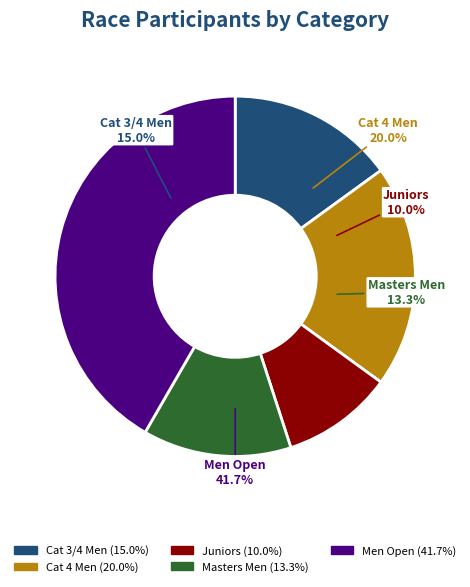

Rank the categories by value from lowest to highest.

Juniors, Masters Men, Cat 3/4 Men, Cat 4 Men, Men Open